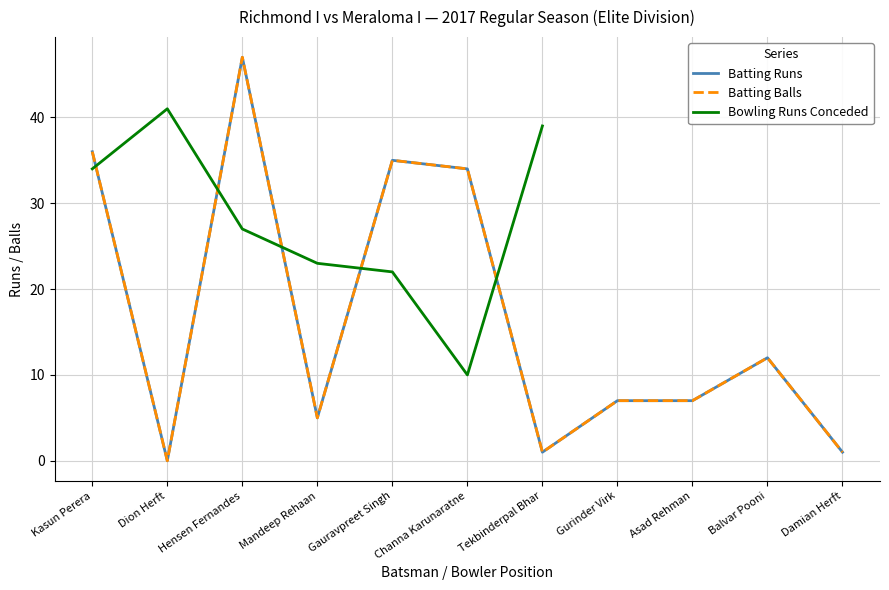

True or false: Balls and Runs intersect in this chart.

False